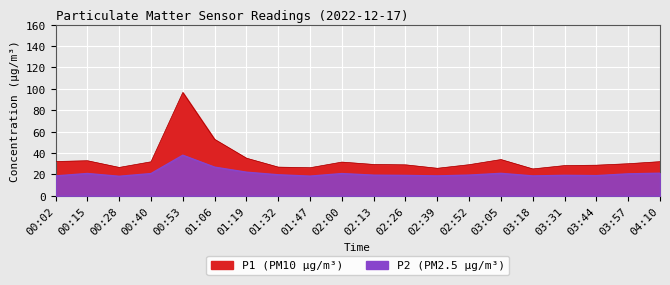

How many data points does each series have?

20